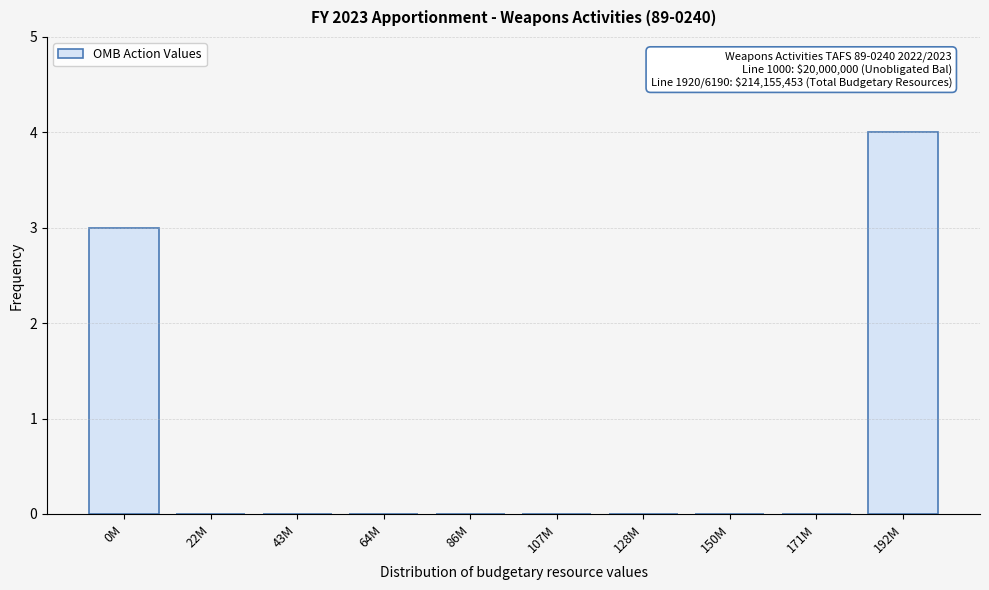

Reading left to right, list all the values displayed in this chart.

0M=3	22M=0	43M=0	64M=0	86M=0	107M=0	128M=0	150M=0	171M=0	192M=4